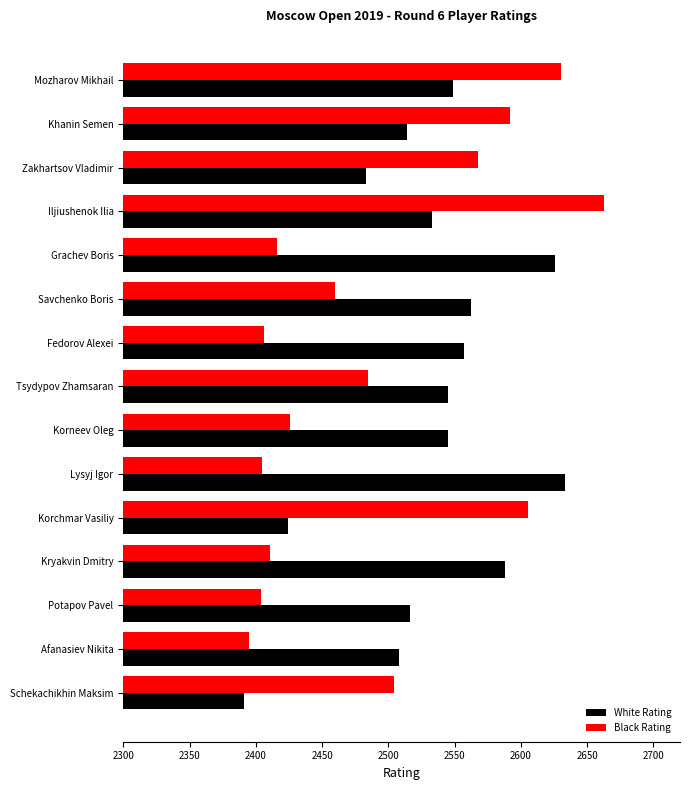

The value of White Rating at Kryakvin Dmitry is 2588. True or false?

True